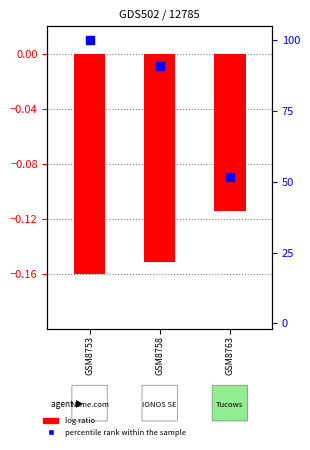

What are all the series names shown in the legend?

log ratio, percentile rank within the sample